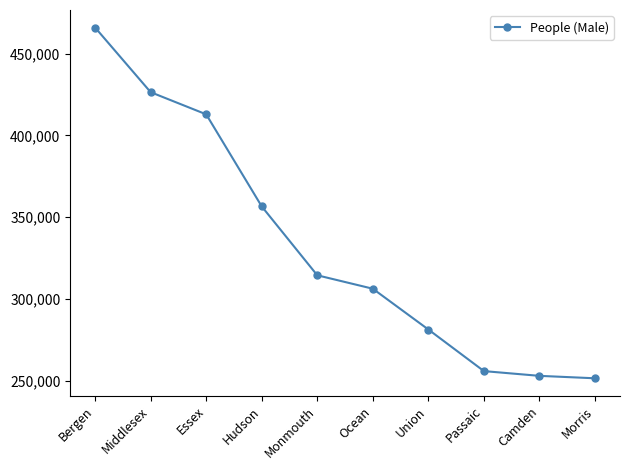

How many categories are shown in the chart?

10